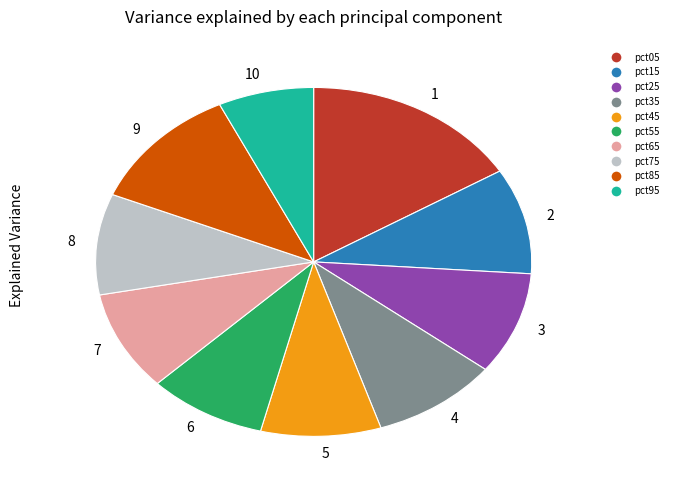

Which has a higher value, 8 or 10?

8